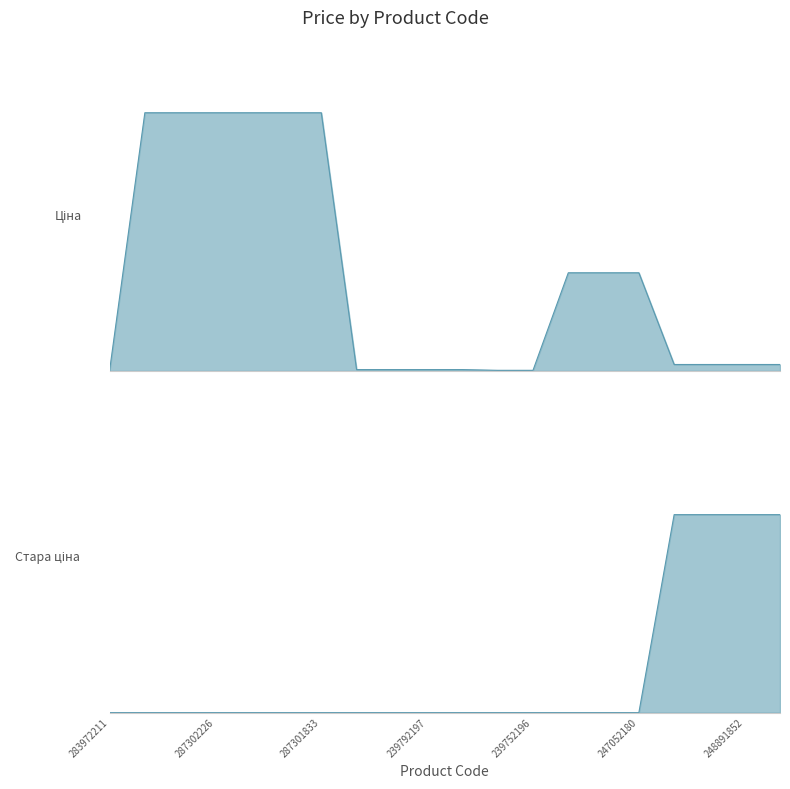

At which category is the sum across all series the highest?

287302223